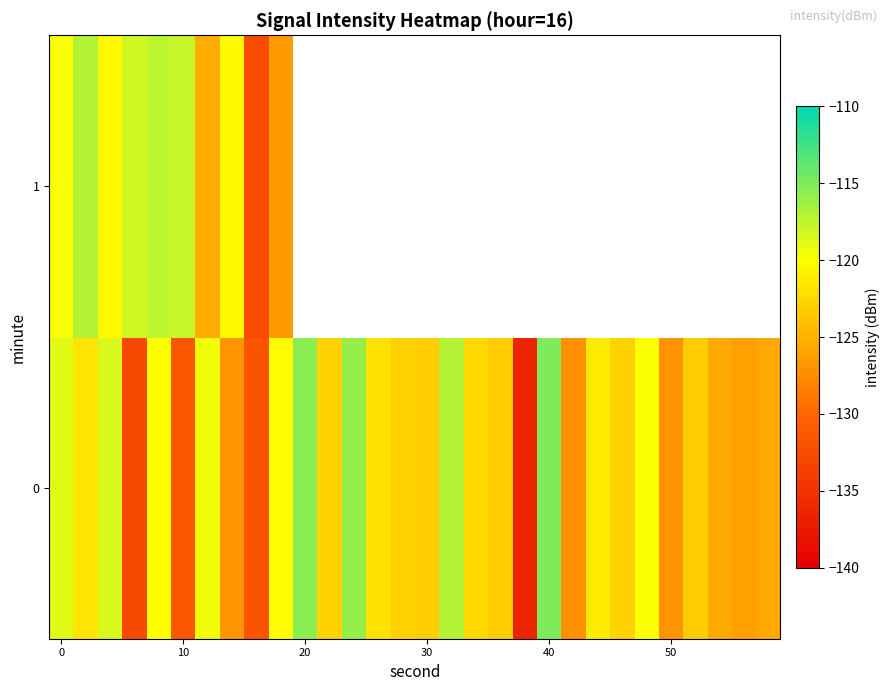

What is the lowest value of the 0 series?

-136.4